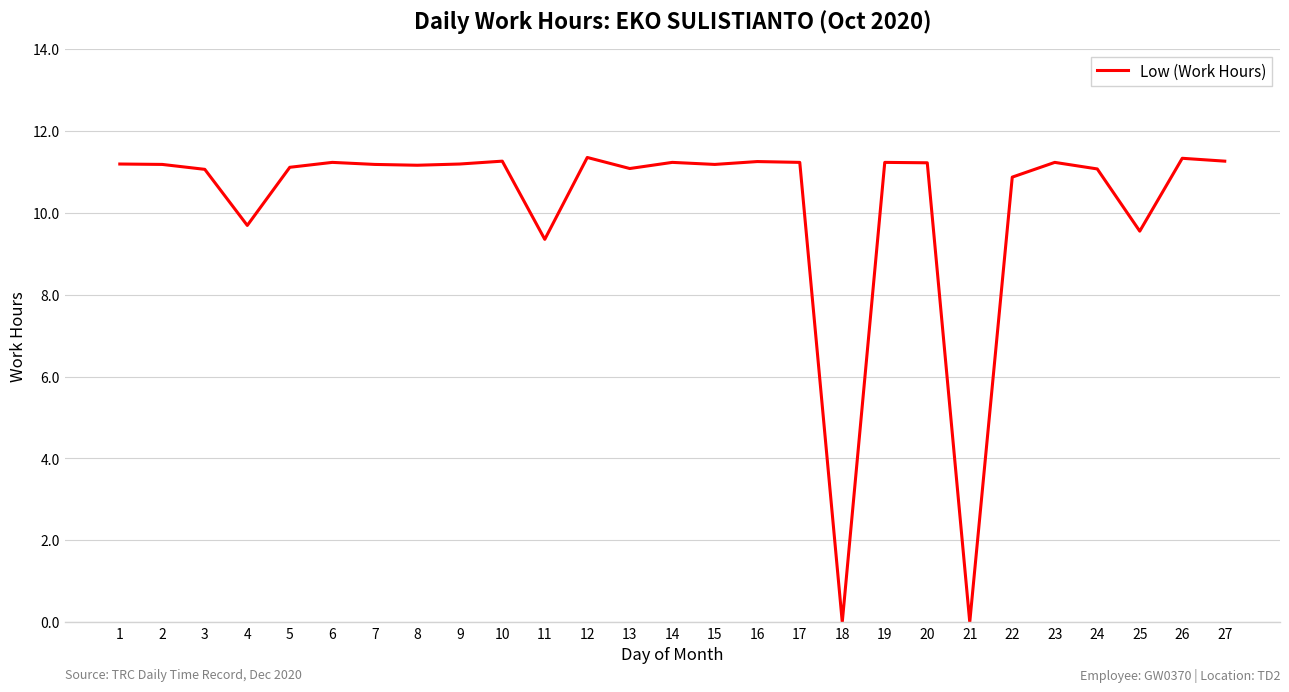

What is the difference between the values at 22 and 12?

0.5